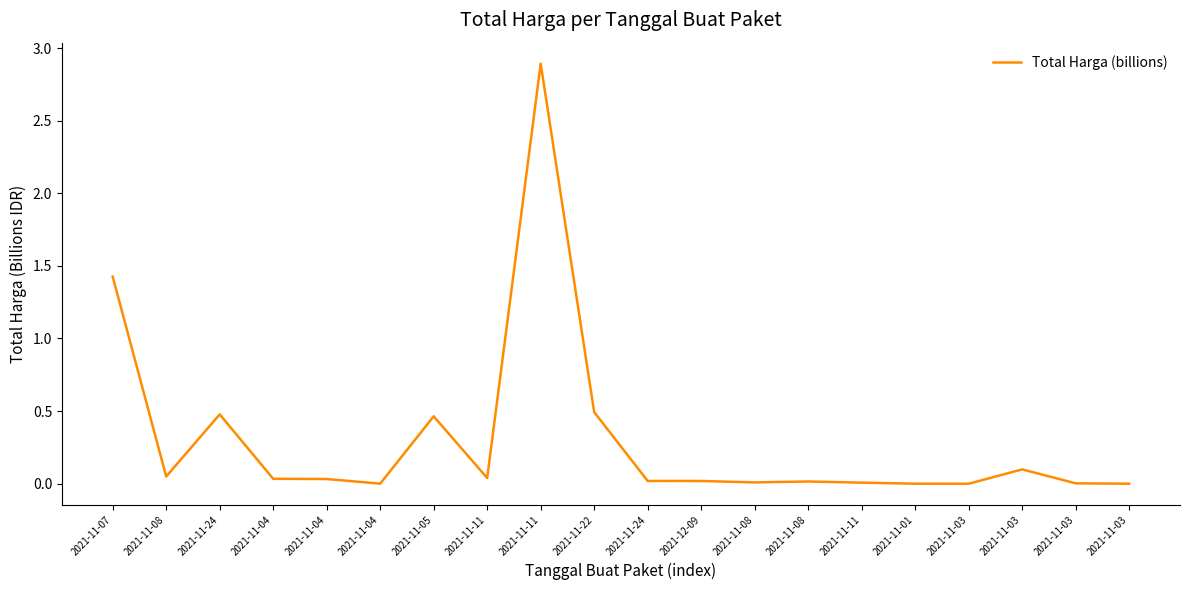

How many lines are shown in the chart?

1